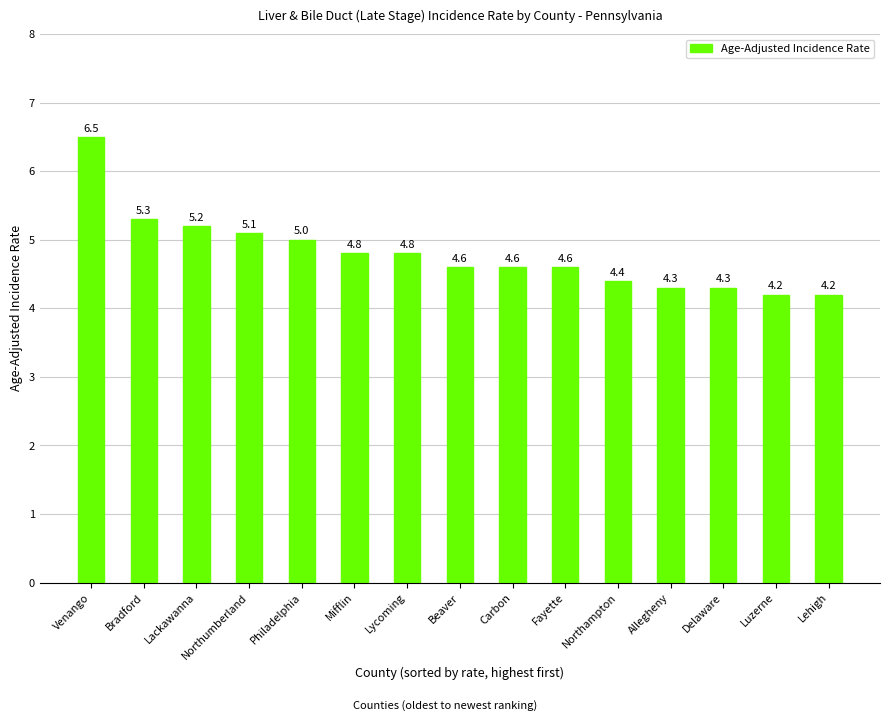

Reading left to right, list all the values displayed in this chart.

6.5	5.3	5.2	5.1	5.0	4.8	4.8	4.6	4.6	4.6	4.4	4.3	4.3	4.2	4.2